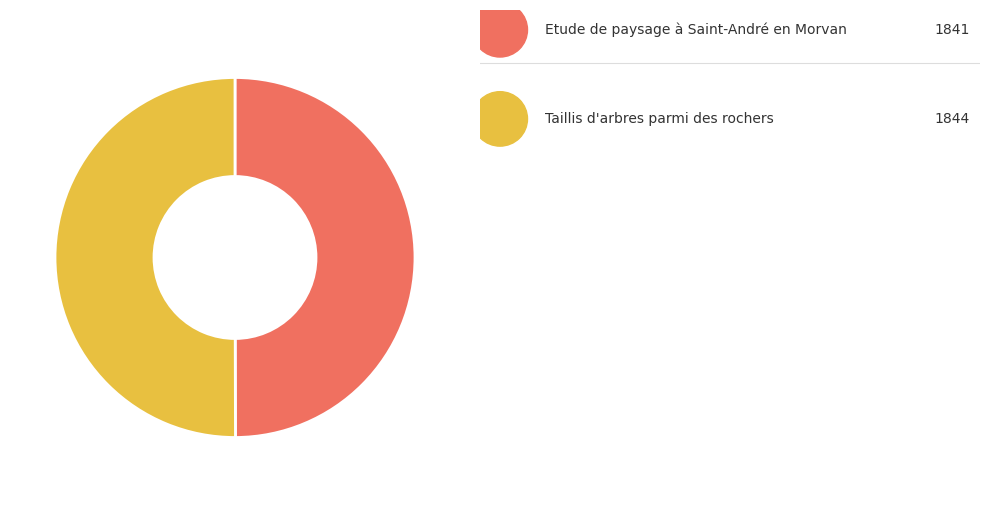

Which category has the biggest portion of the pie?

Taillis d'arbres parmi des rochers